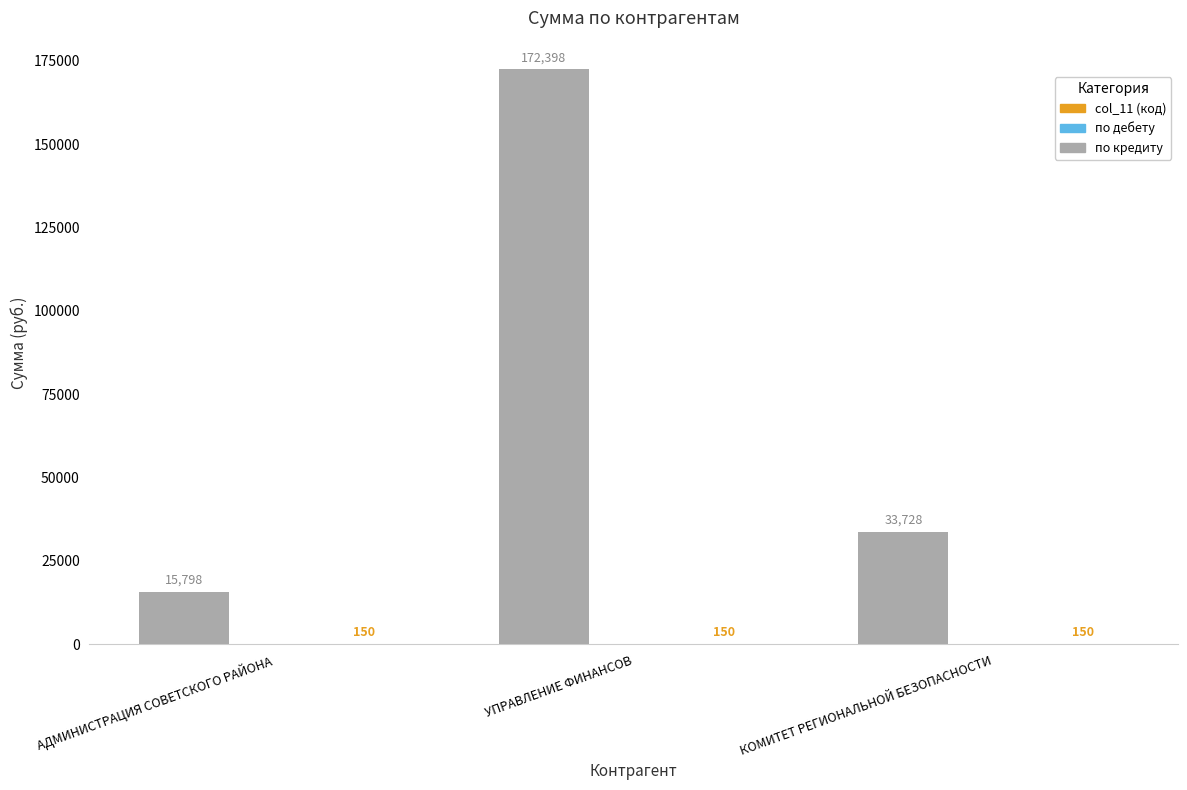

What is the total value across all series at КОМИТЕТ РЕГИОНАЛЬНОЙ БЕЗОПАСНОСТИ?

33877.5